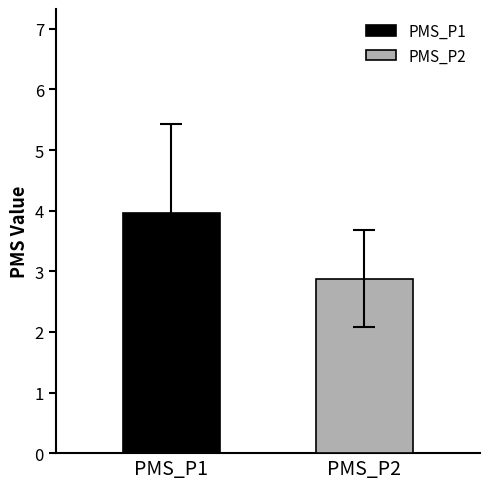

Rank the series by their average value, from lowest to highest.

PMS_P2, PMS_P1